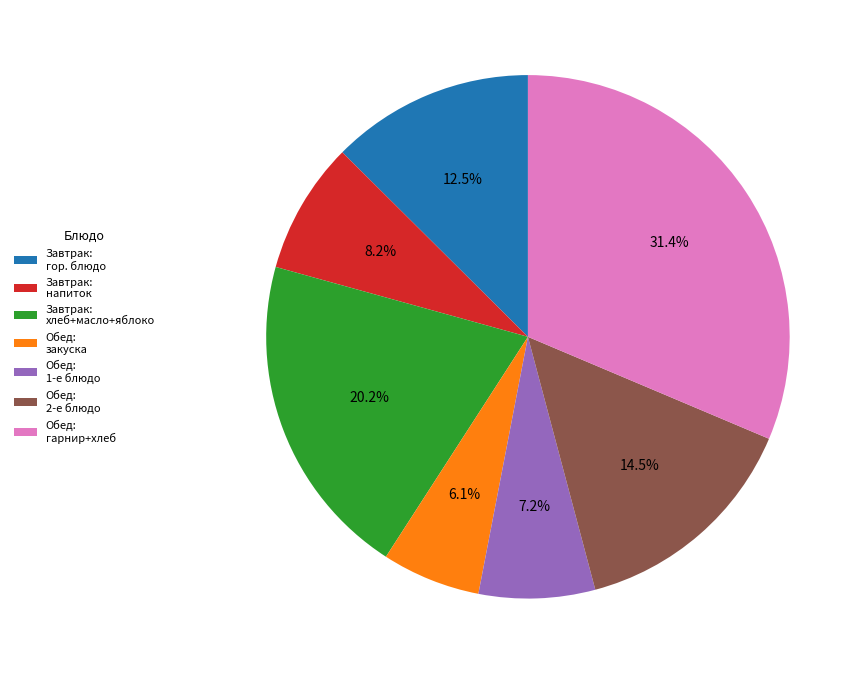

To the nearest percent, what is the average slice percentage?

14%